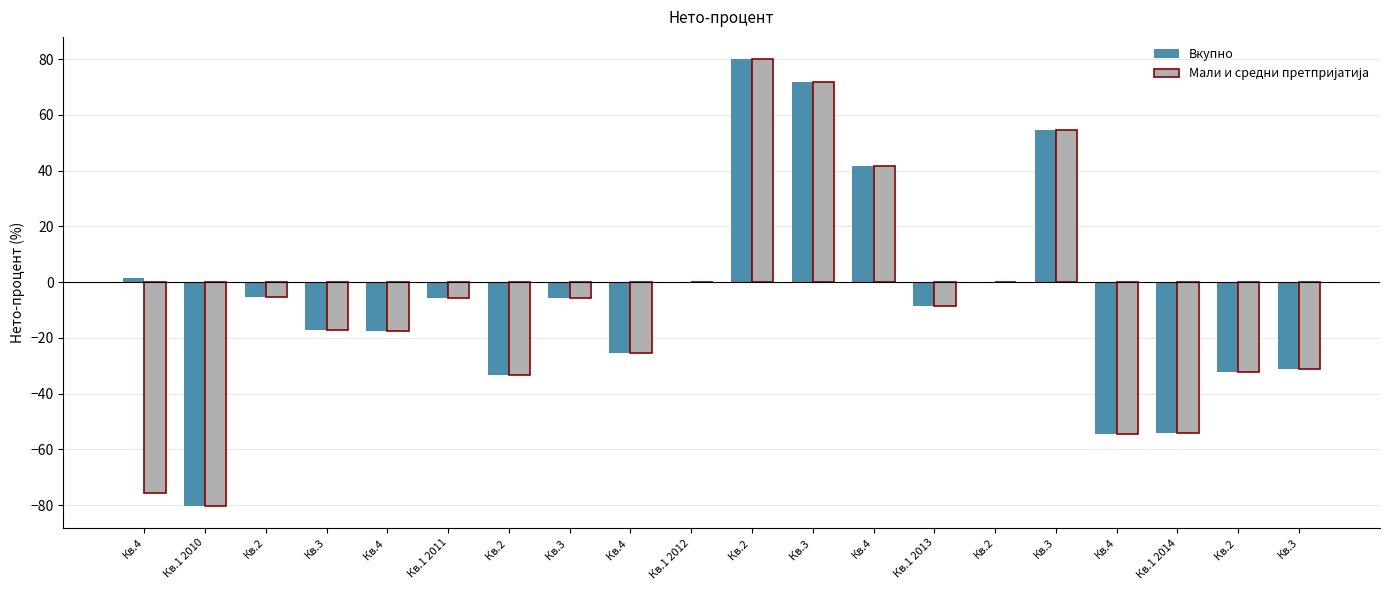

Count the number of categories in the chart.

20